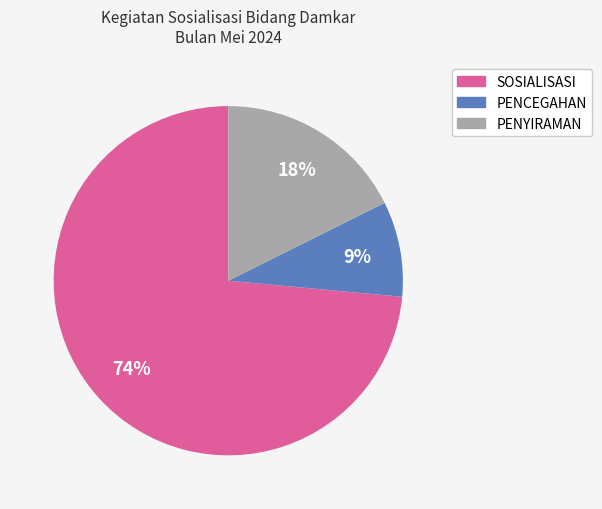

Which category accounts for the majority?

SOSIALISASI